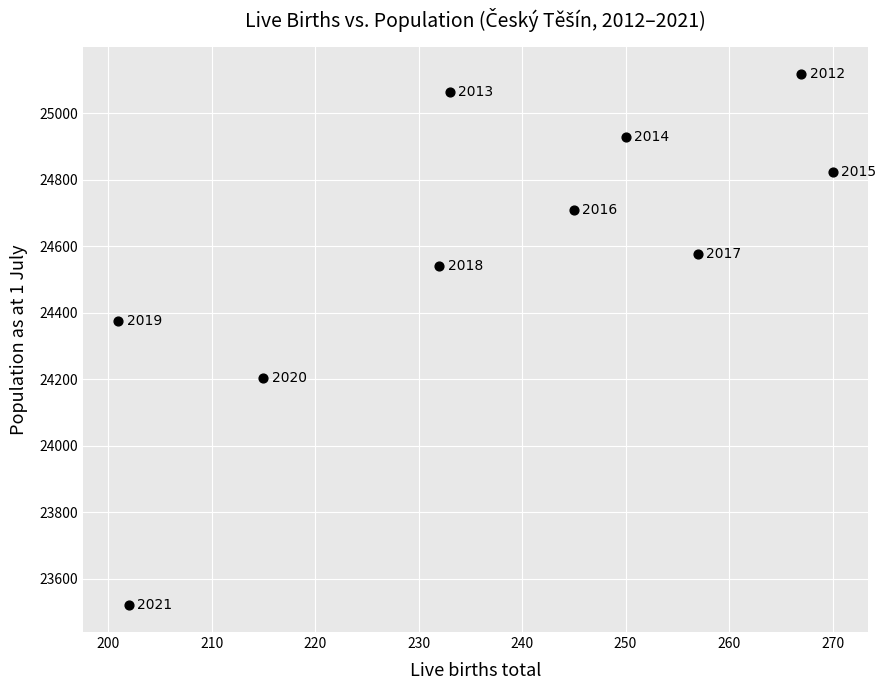

What is the range of Y values (max minus min)?

1599